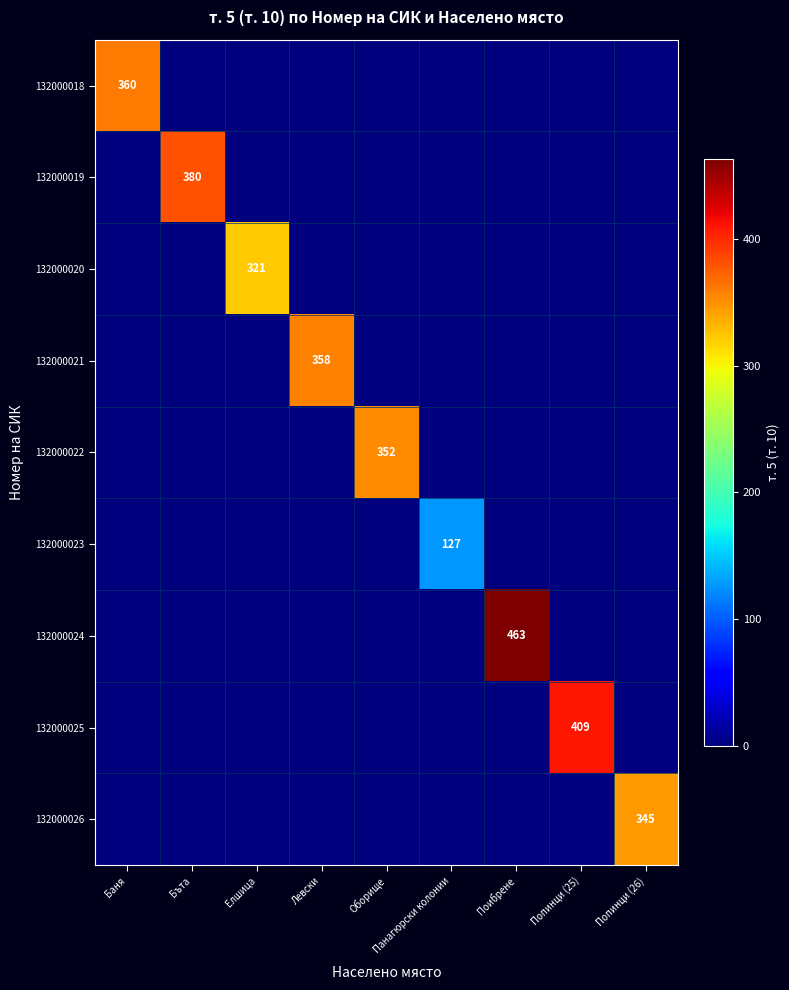

Which series has the largest range (max minus min)?

132000024